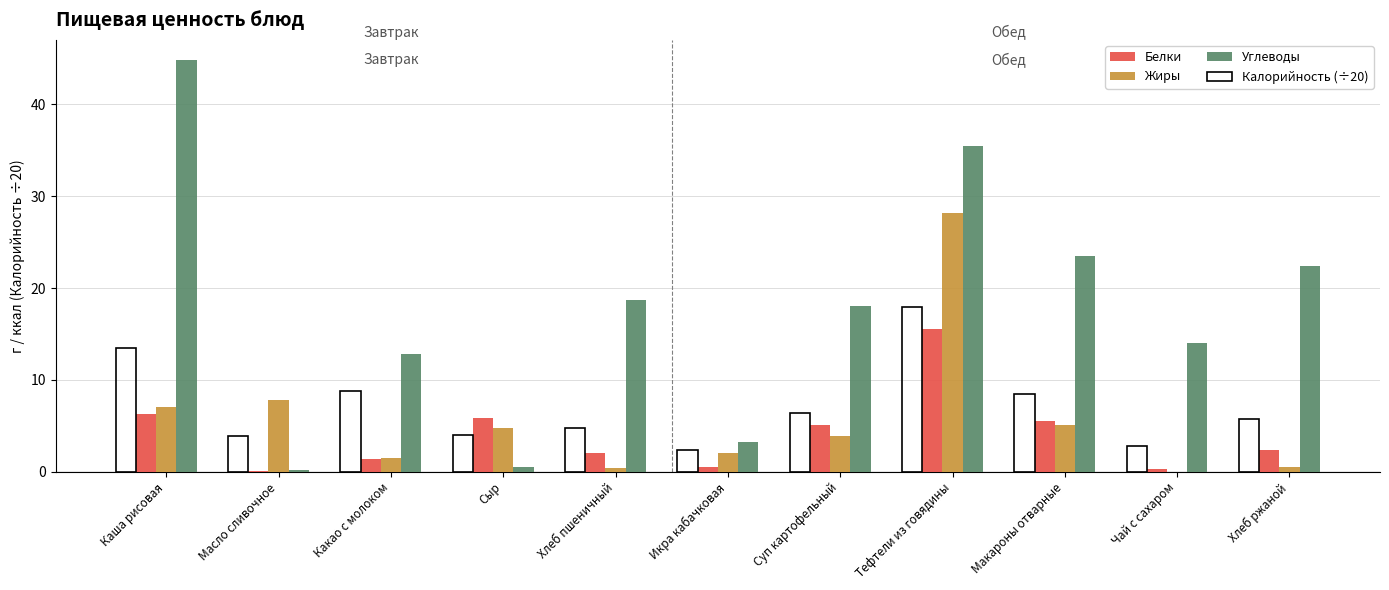

What is the greatest value displayed?

44.8